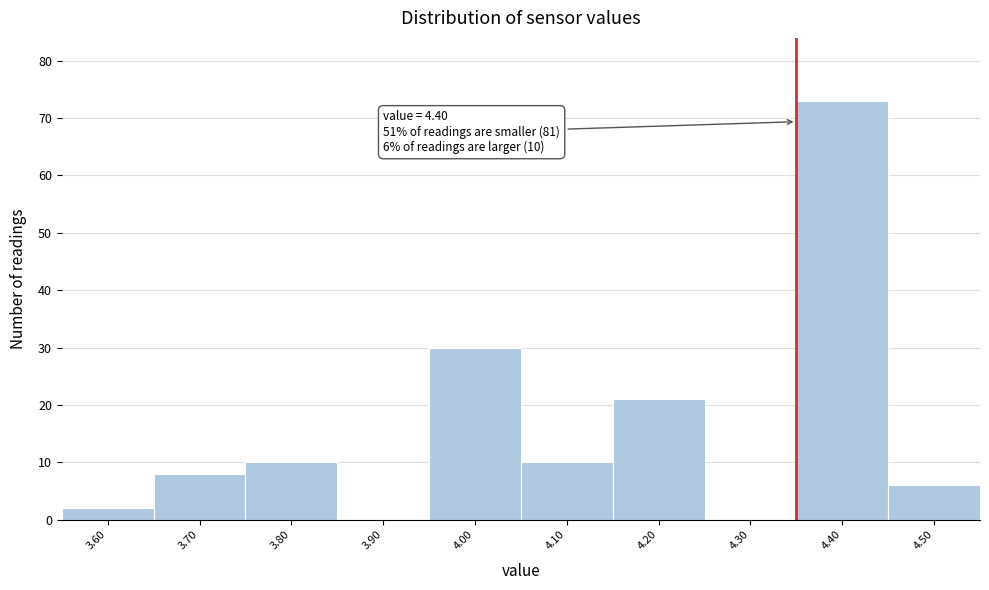

Reading left to right, what are all the values shown in this chart?

3.60=2	3.70=8	3.80=10	3.90=0	4.00=30	4.10=10	4.20=21	4.30=0	4.40=73	4.50=6